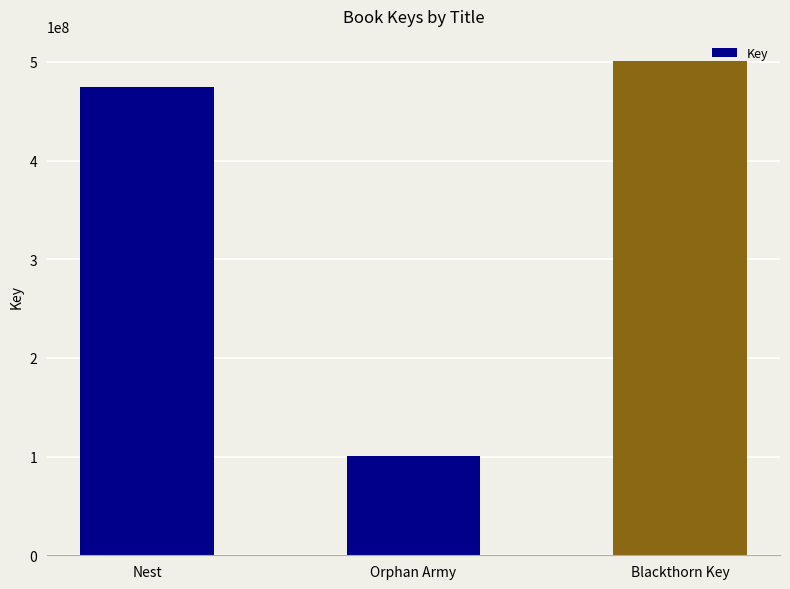

What position from the right is Orphan Army?

2